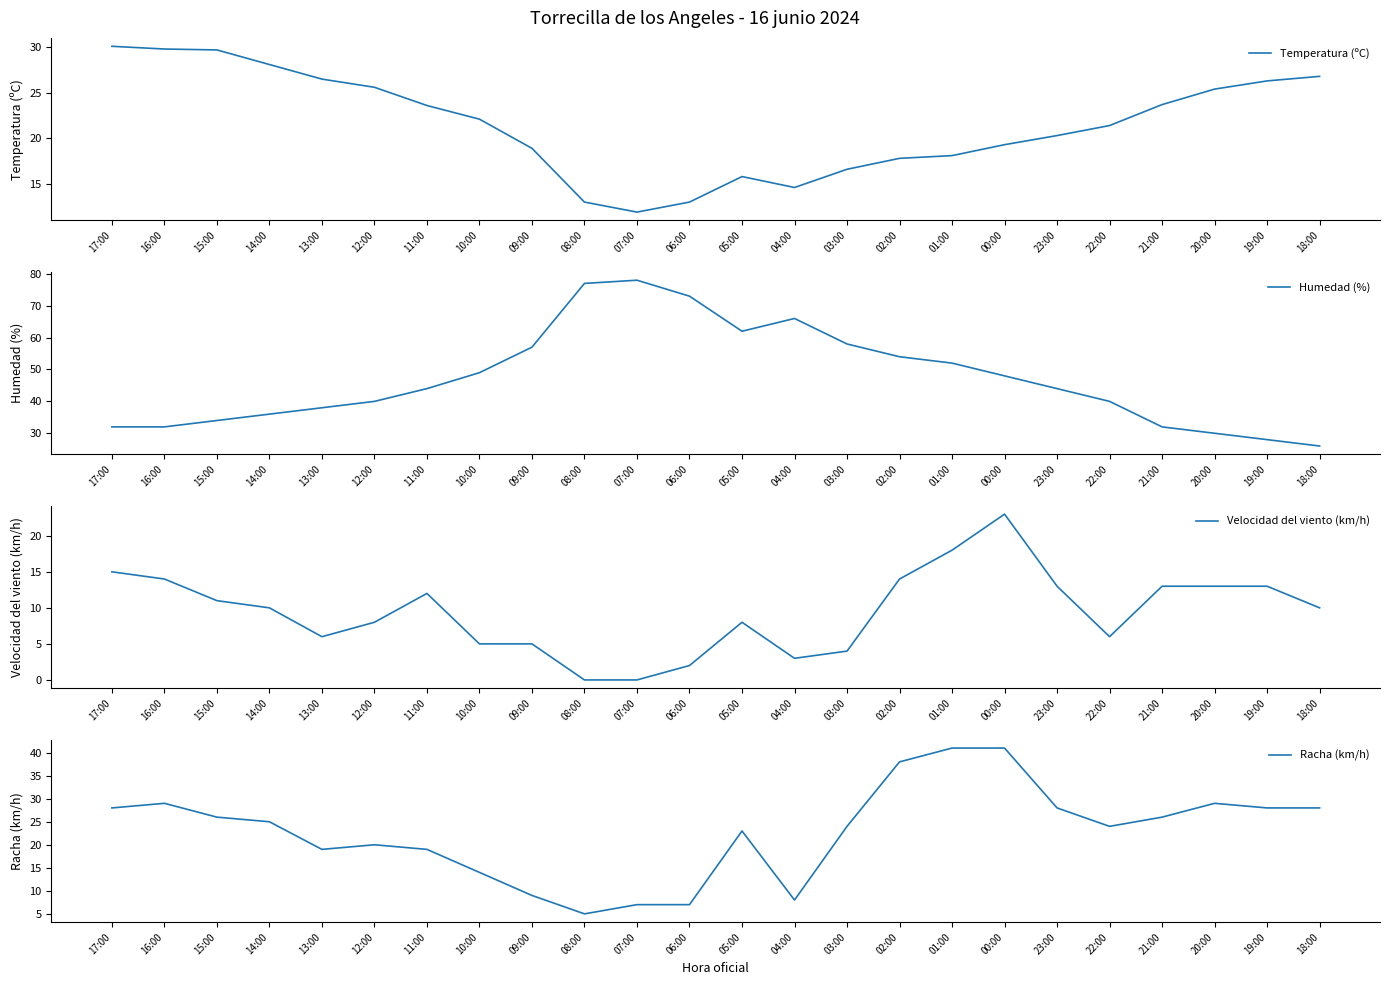

What position from the left is 13:00?

5